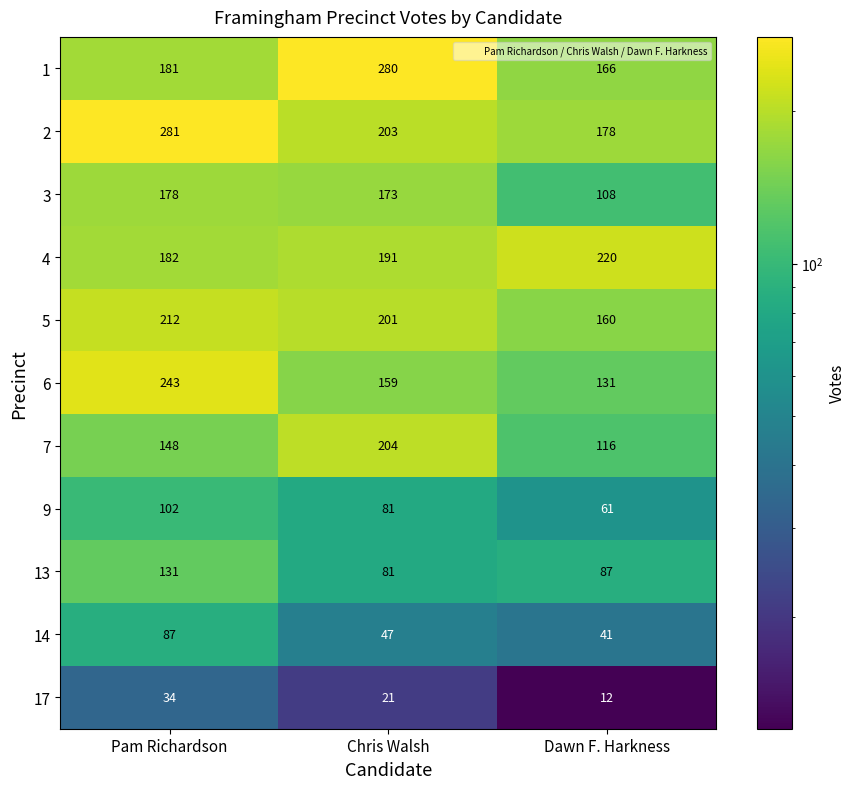

What is the total value across all series at Dawn F. Harkness?

1280